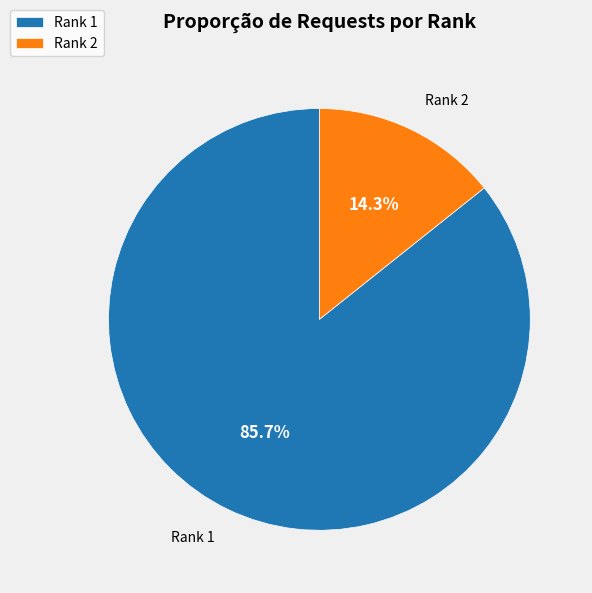

Is there any slice that represents more than half of the pie?

Yes